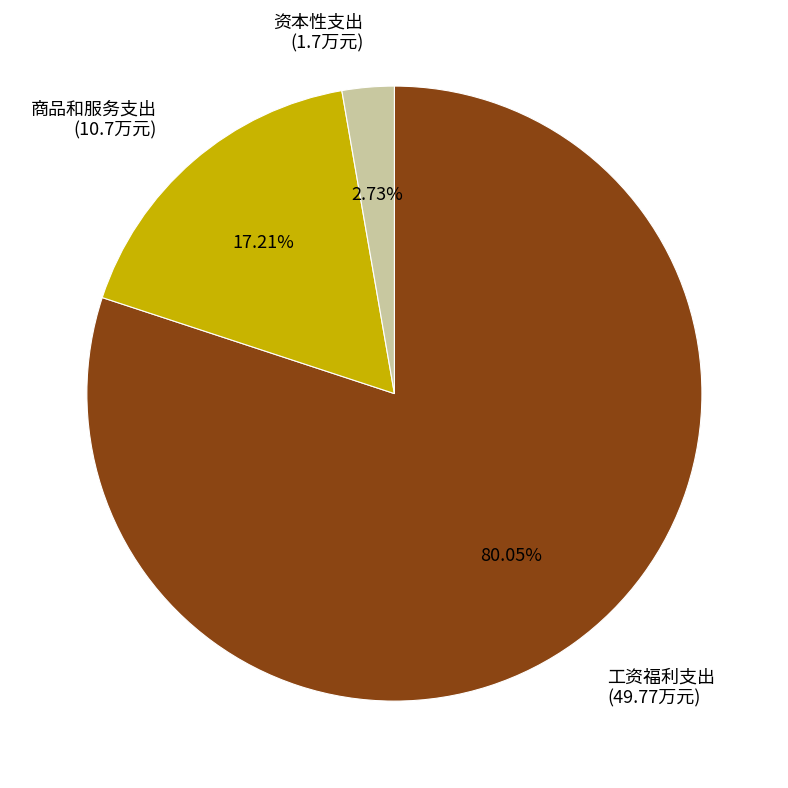

Does any single category account for the majority?

Yes